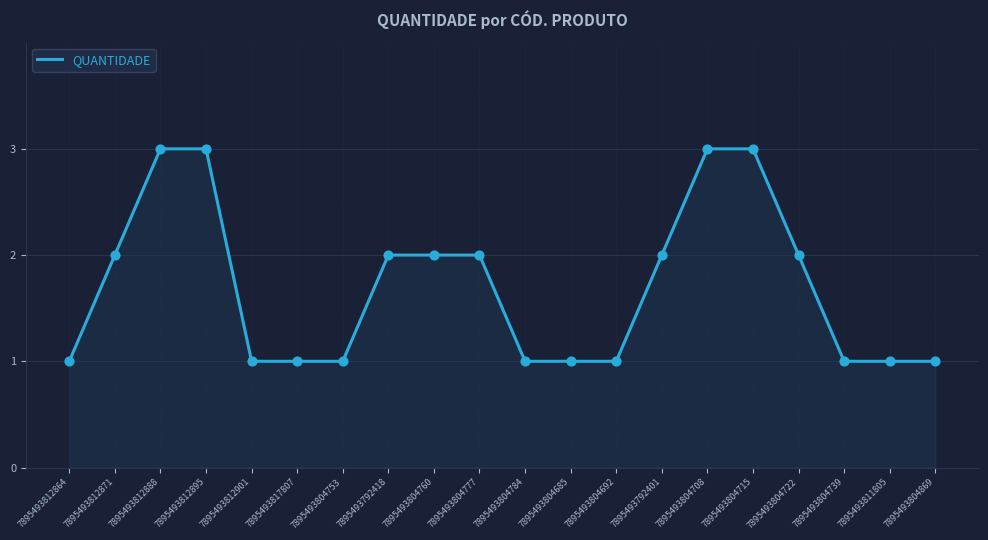

What is the change in value from 7895493817807 to 7895493792418?

+1